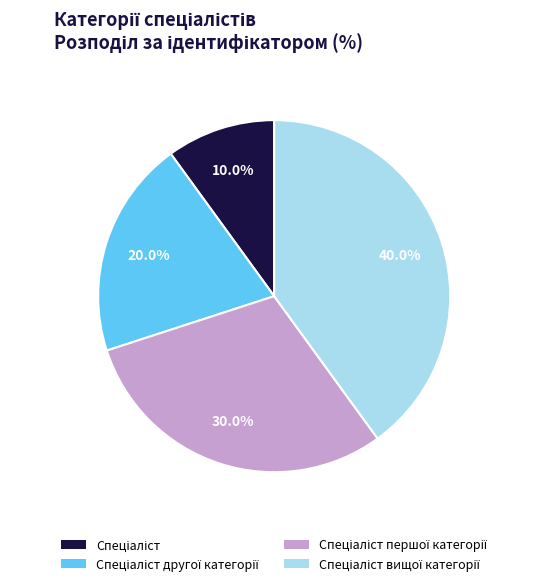

Count the number of slices in the pie.

4